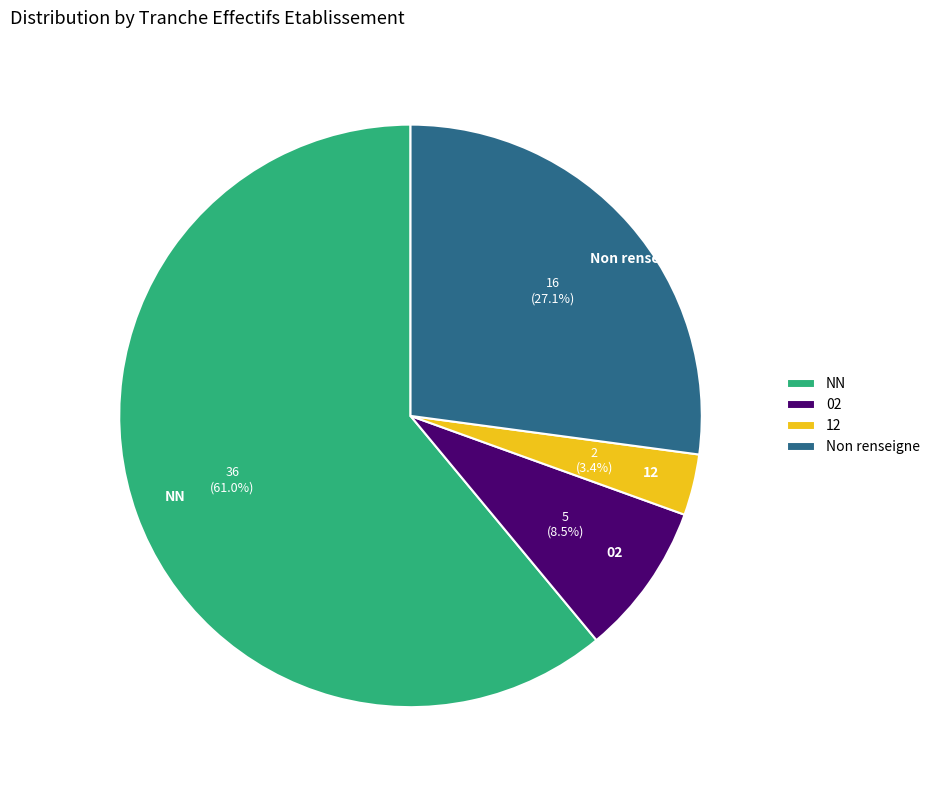

What is the total percentage of NN and Non renseigne?

88.1%